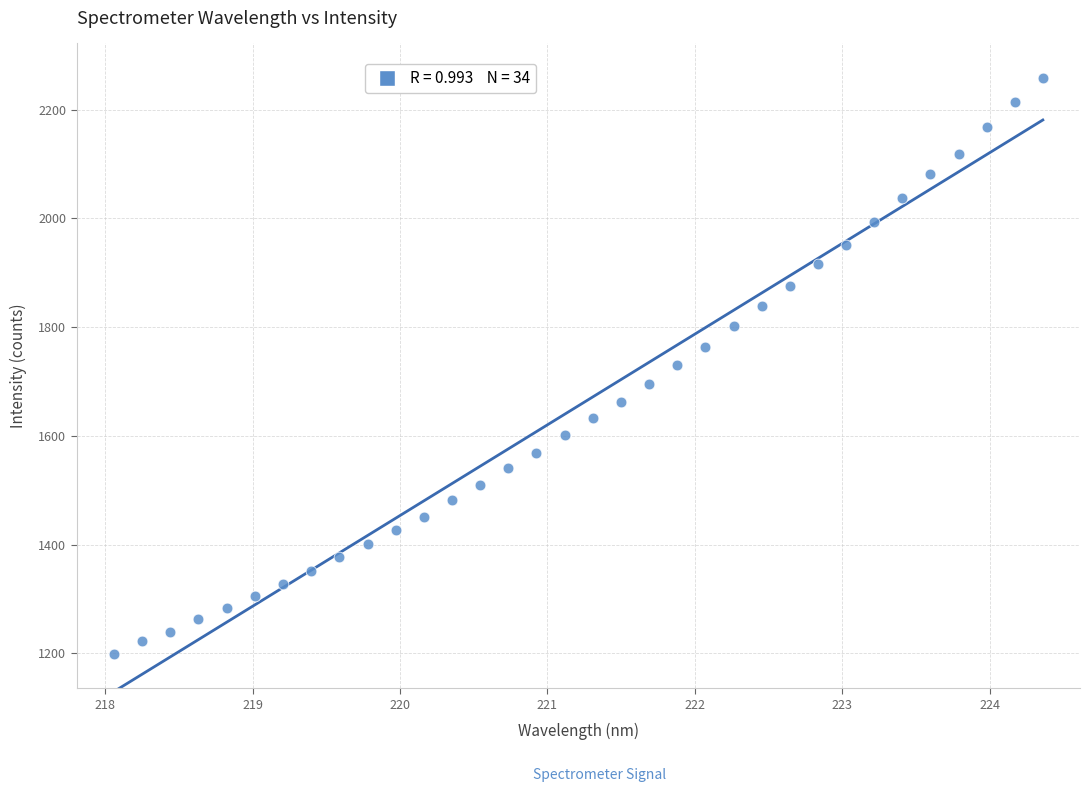

What is the range of X values (max minus min)?

6.3